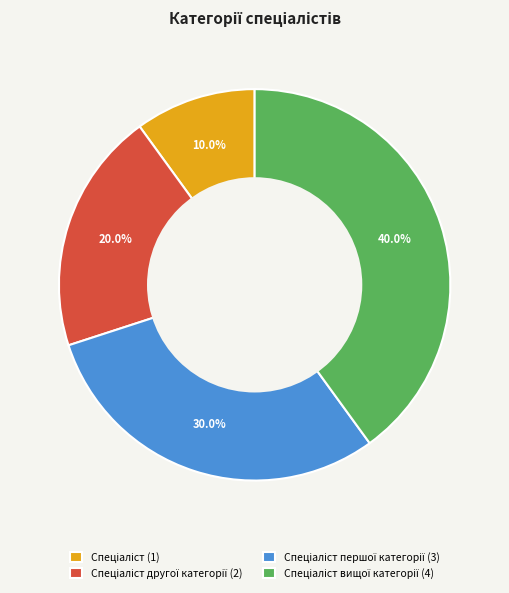

Is there a majority slice in this chart?

No